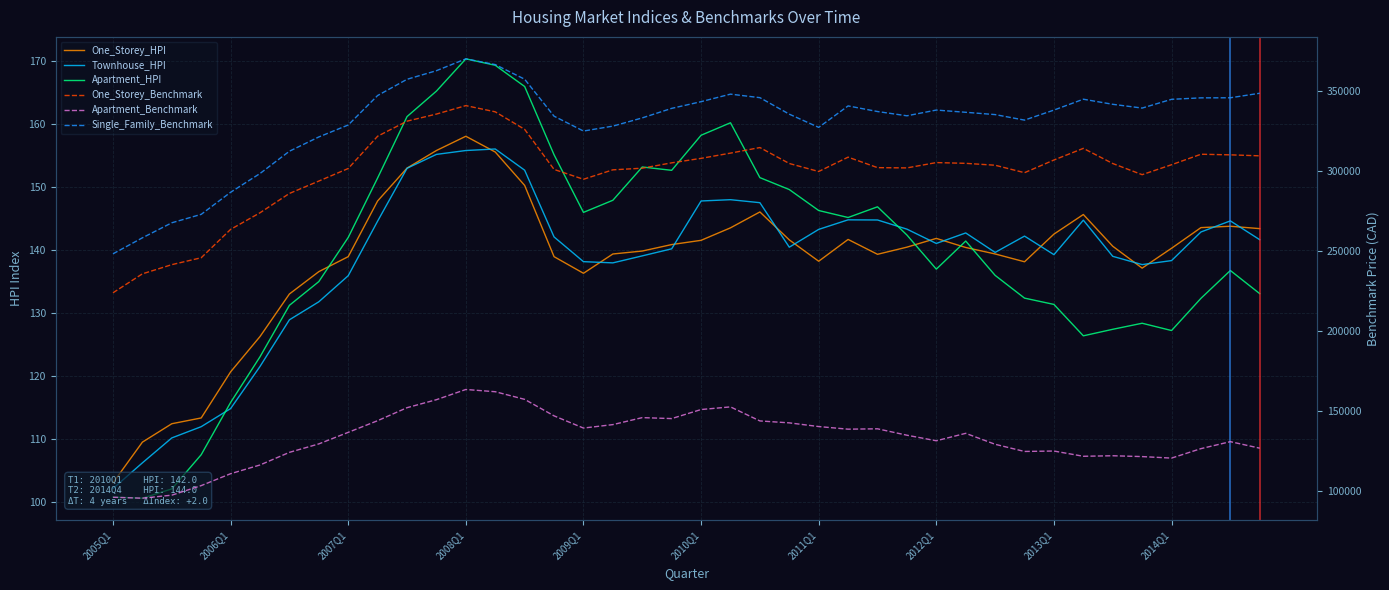

True or false: Apartment_Benchmark has a value of 121599.5 at 33.

True